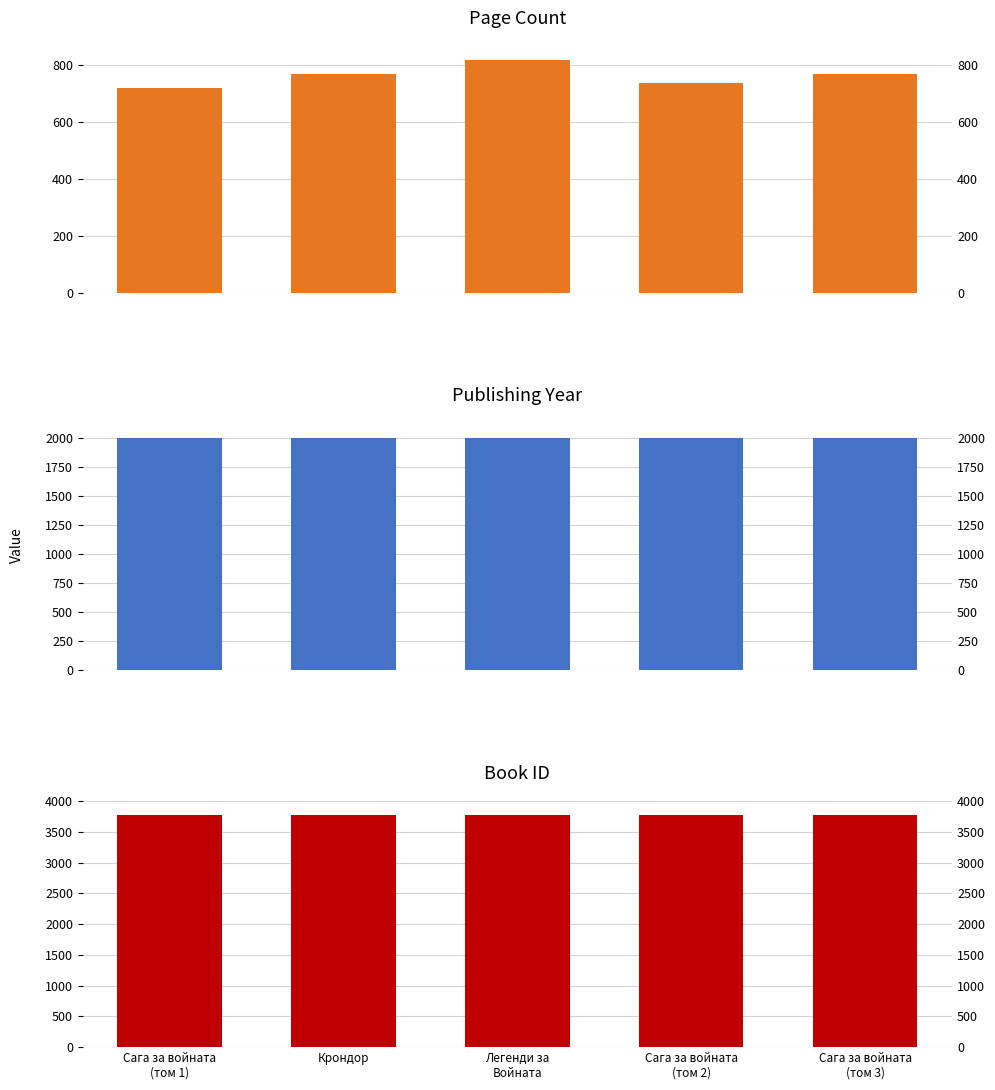

What is the total value across all series at Сага за войната
(том 3)?

6543